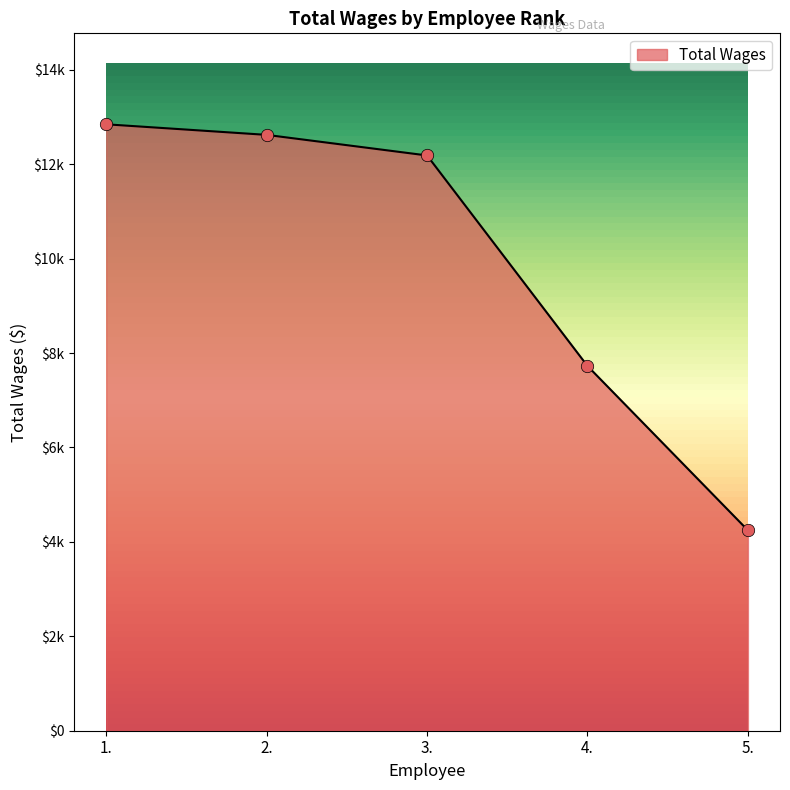

What is the change in value from 3. to 5.?

-7940